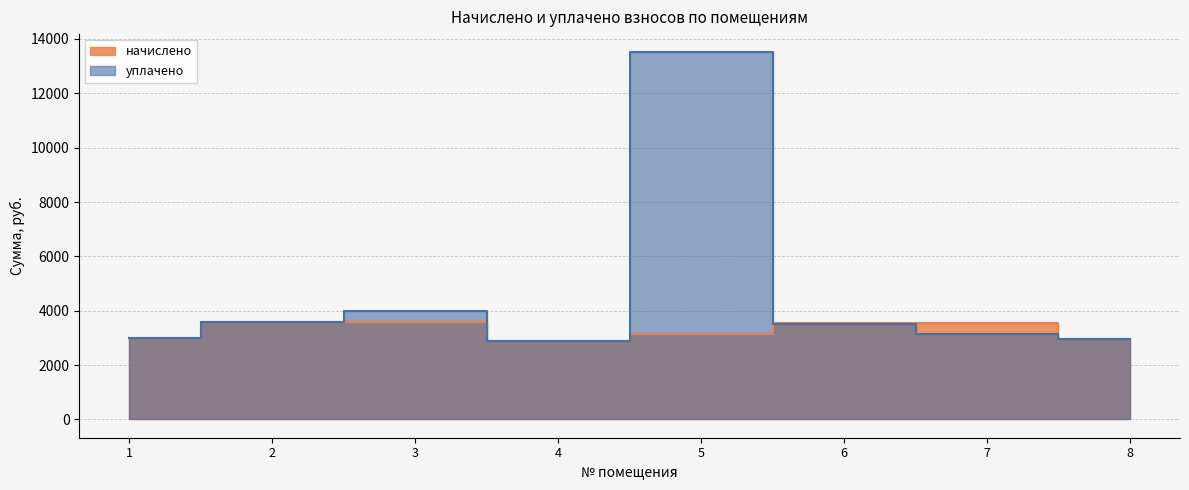

What is the difference between the maximum and minimum values in the уплачено series?

10635.4